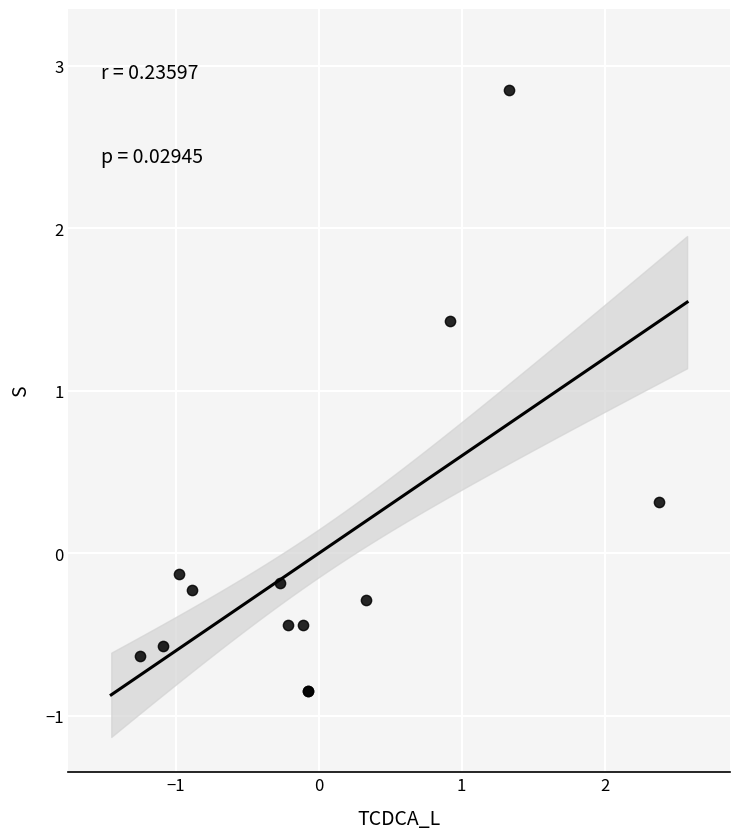

What Y value in the scatter plot is closest to 1?

1.4